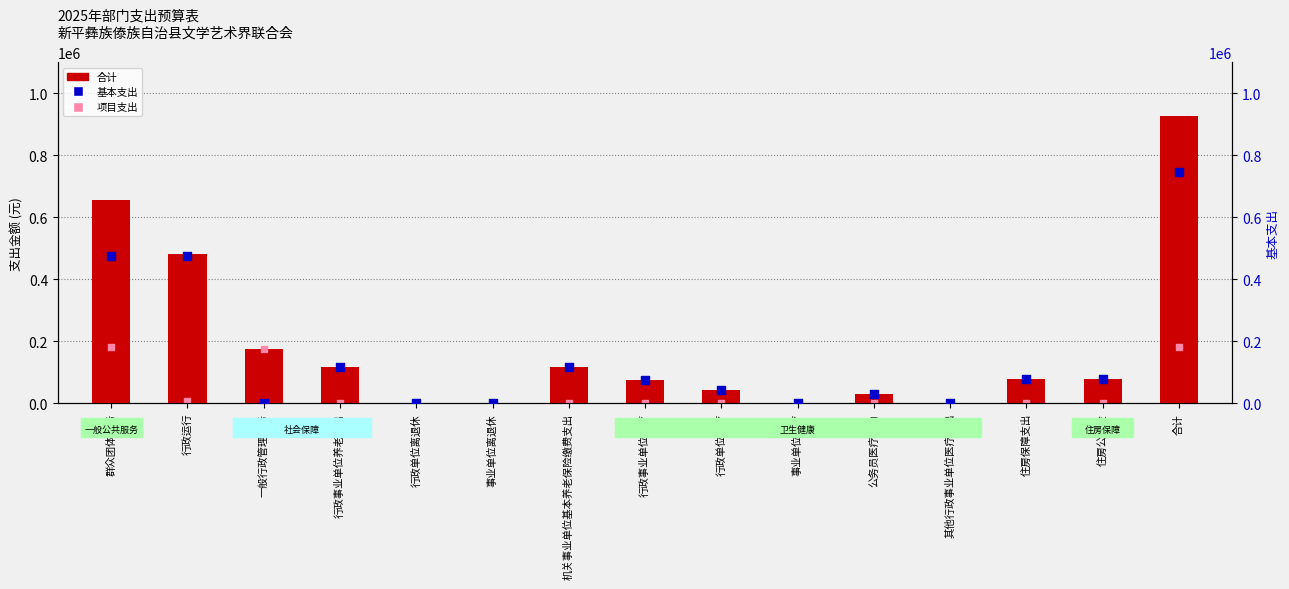

At how many categories does at least one series exceed 427313?

3